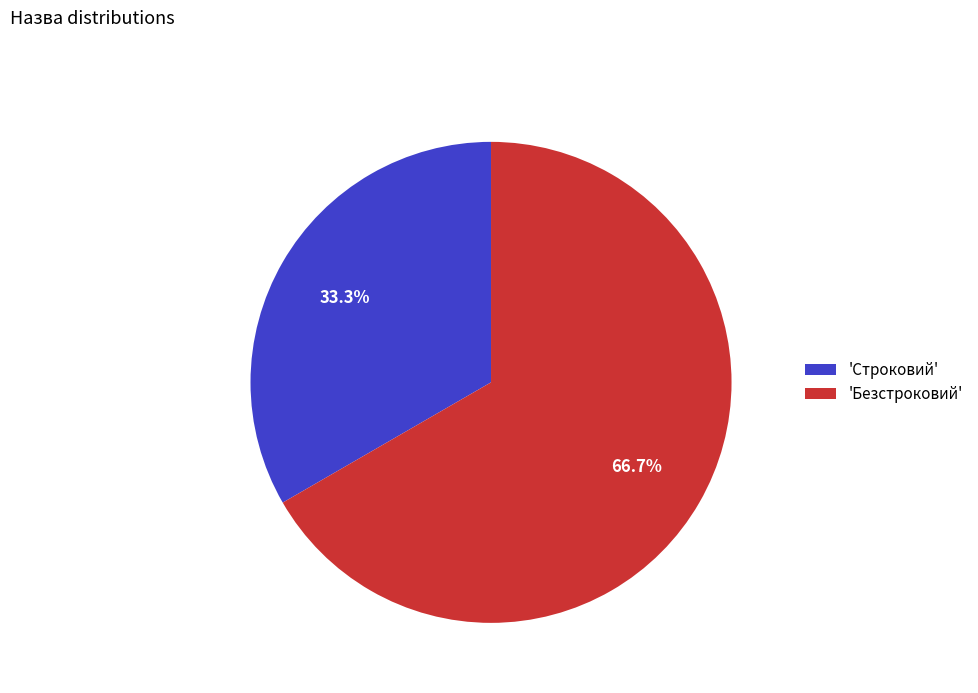

What is the smallest slice in the pie chart?

'Строковий'